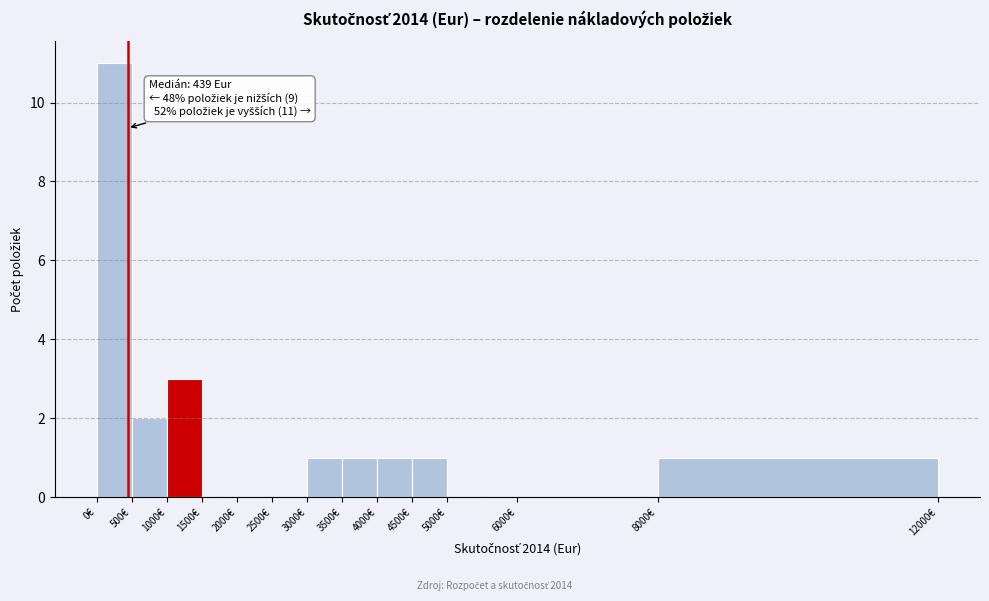

Which range on the x-axis has the tallest bar?

0 to 500